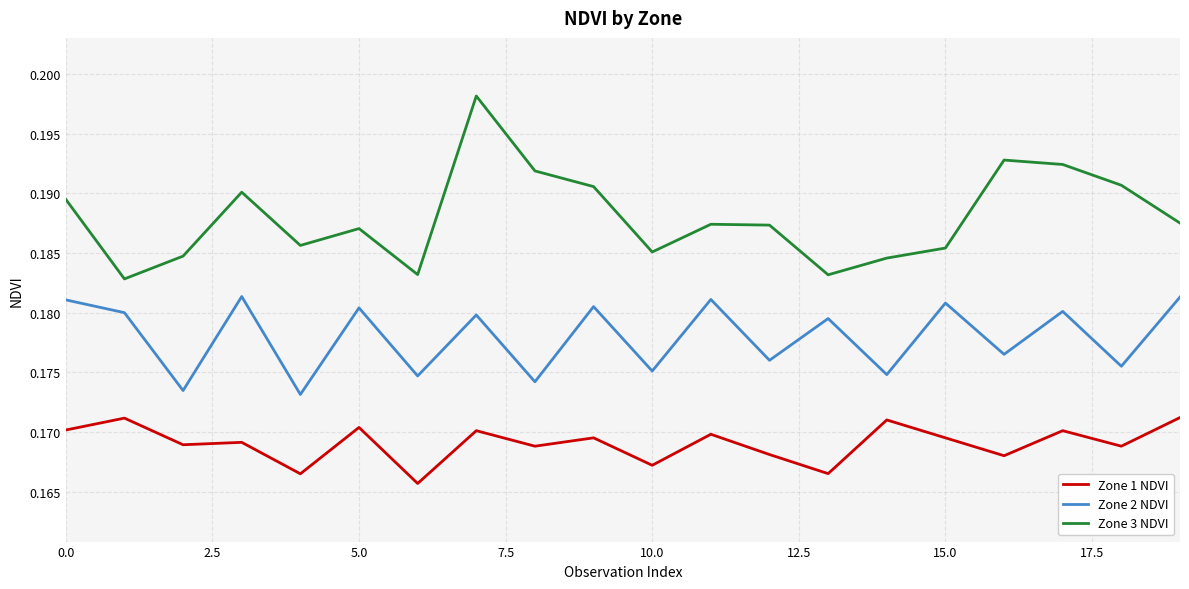

Which series has the largest total across all categories?

Zone 3 NDVI